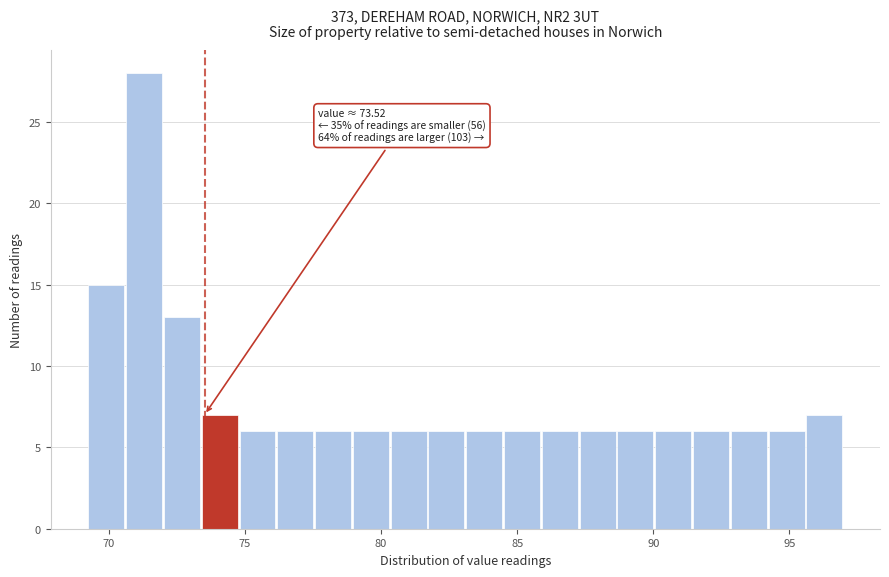

Read against the x-axis, roughly where is the centre of the tallest bar?

71.5